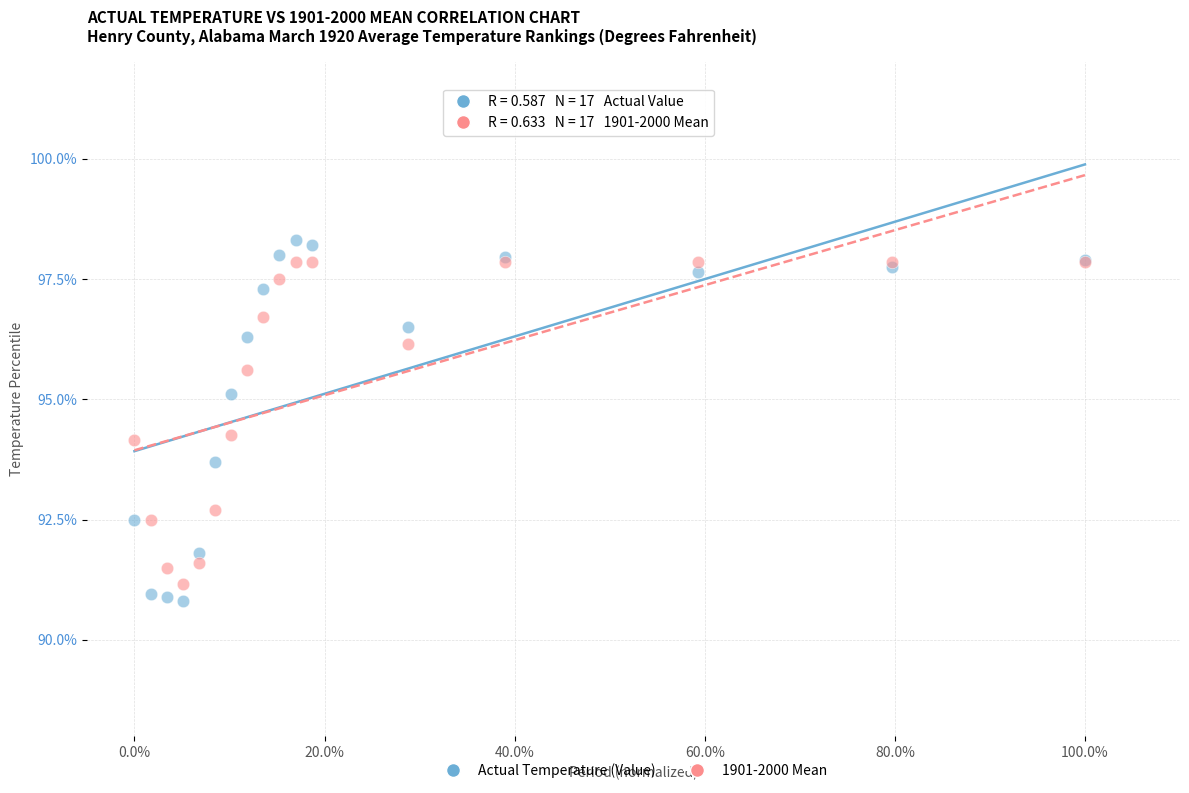

What are all the series names shown in the legend?

Actual Temperature (Value), 1901-2000 Mean